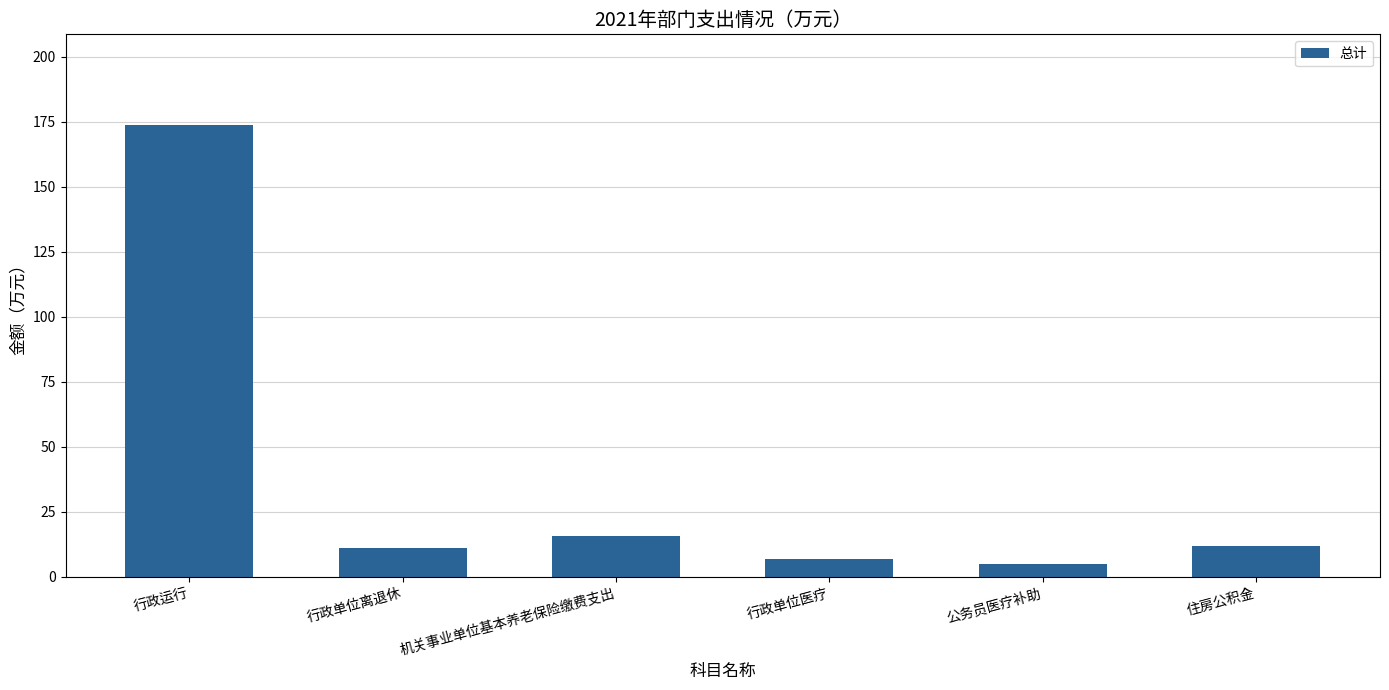

What is the smallest value displayed?

4.8